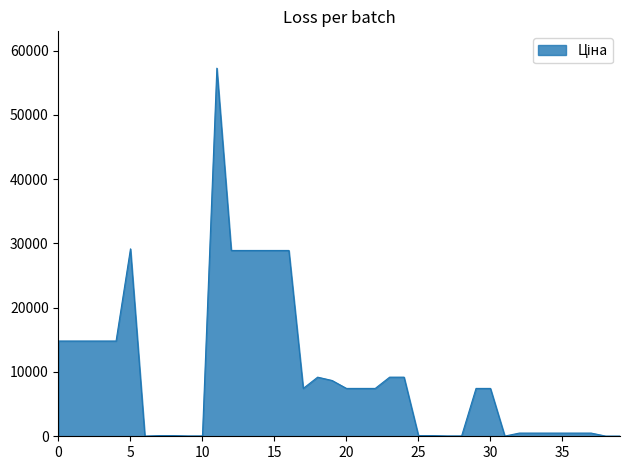

What is the greatest value displayed?

57258.0